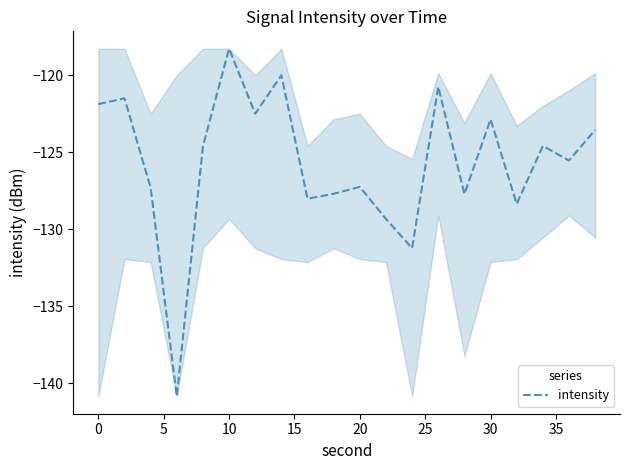

How many values exceed -124?

8